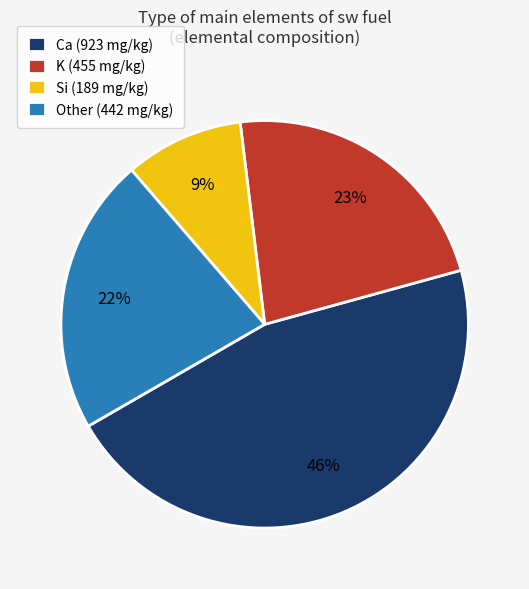

To the nearest percent, what is the difference between the Other (442 mg/kg) and Si (189 mg/kg) slice percentages?

13%